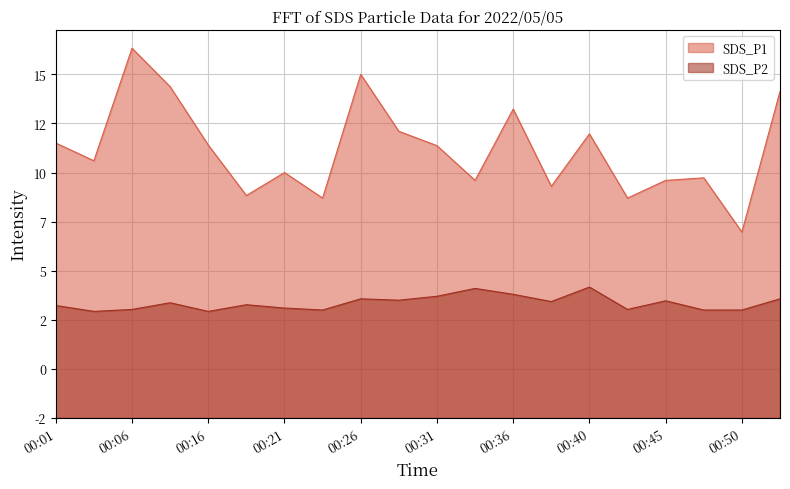

How many series are shown in this chart?

2